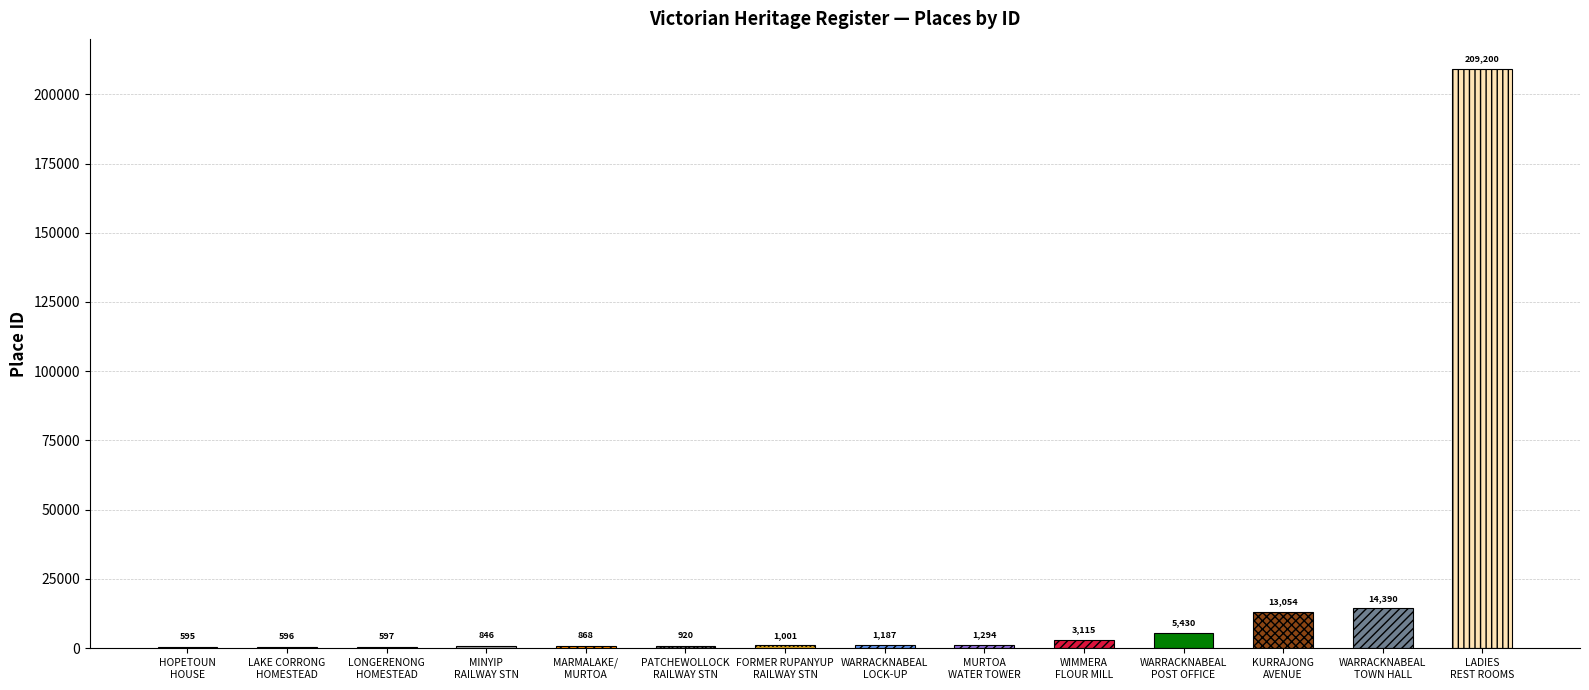

What is the change in value from MARMALAKE/MURTOA GRAIN STORE to MURTOA WATER TOWER?

+426